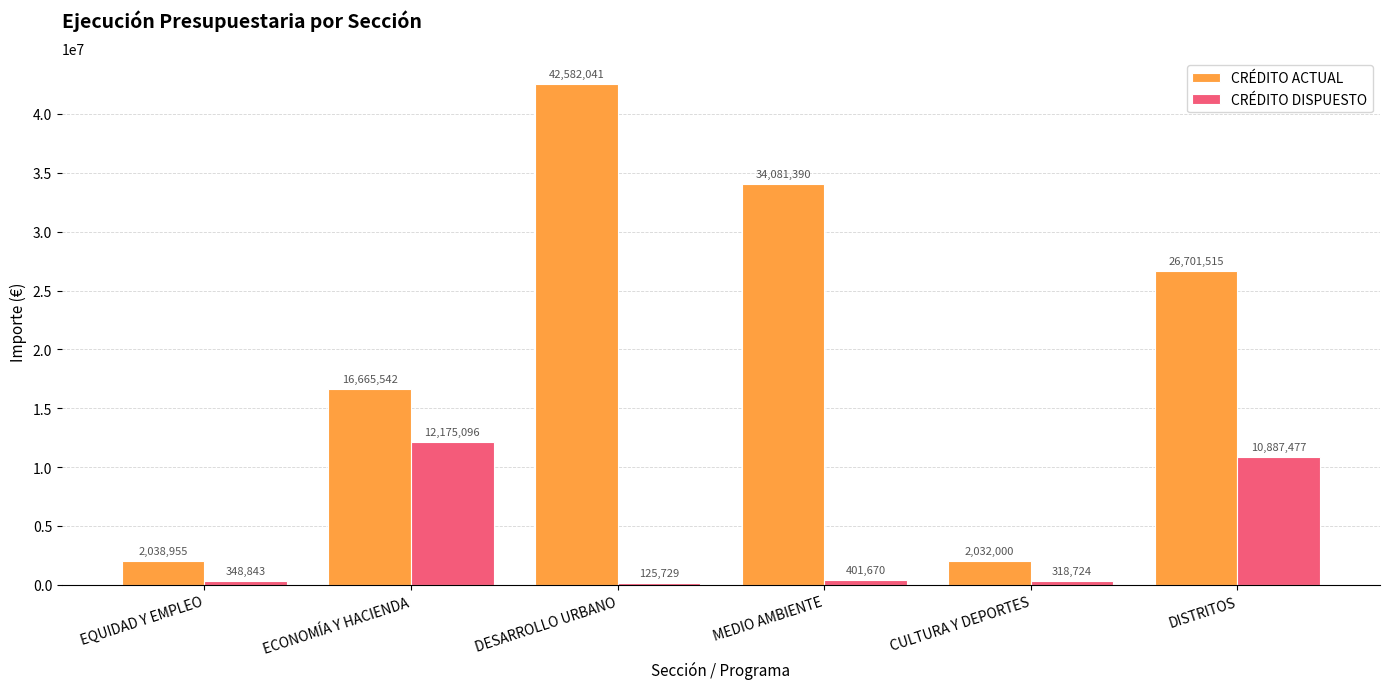

At which label does CRÉDITO ACTUAL first exceed 26701514?

DESARROLLO URBANO